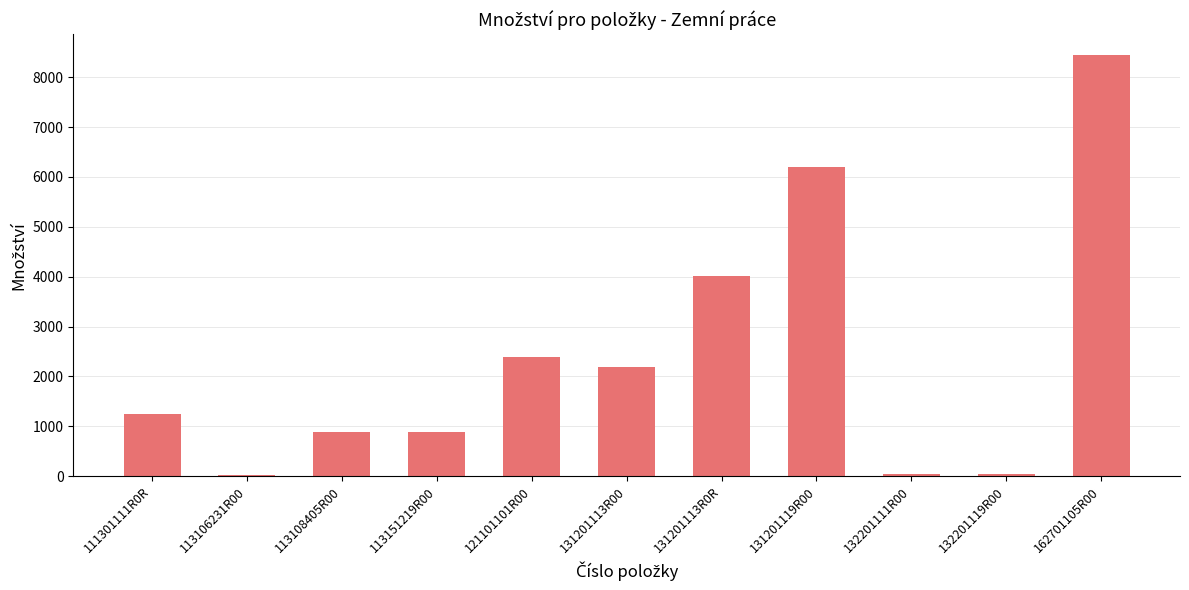

Which label corresponds to the largest value in the chart?

162701105R00